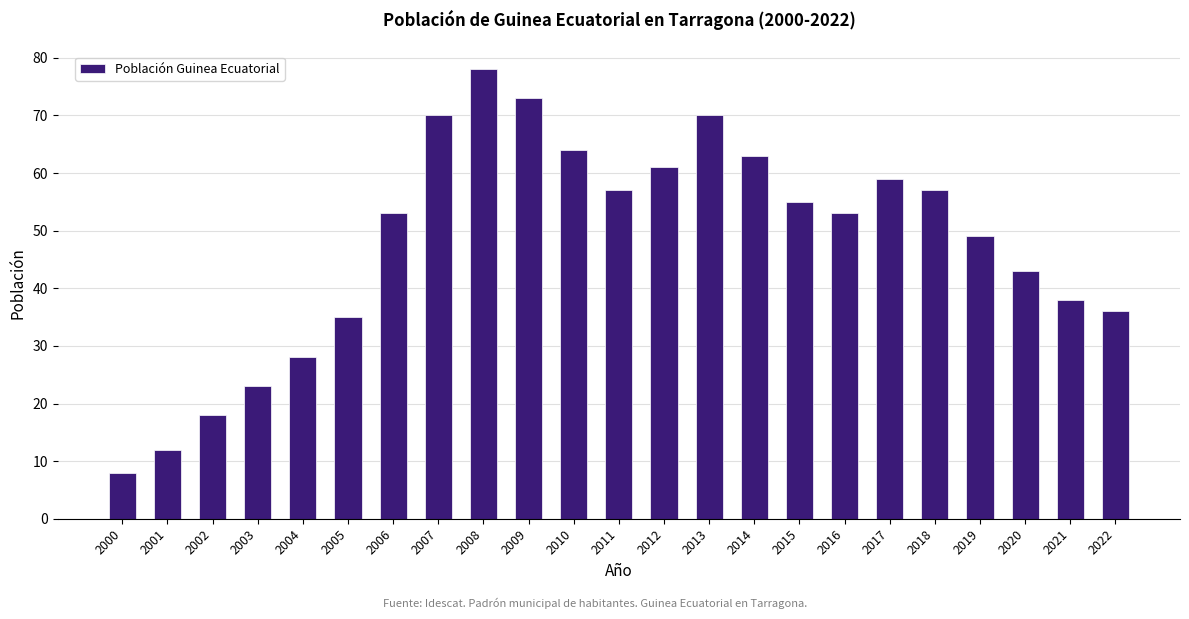

Does the chart contain any negative values?

No